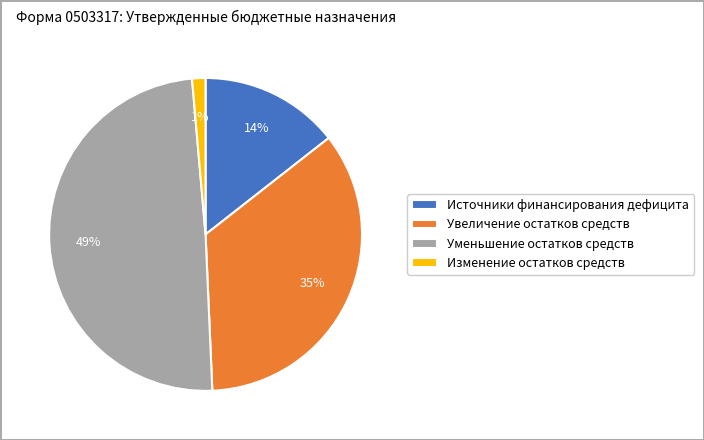

Is it true that Изменение остатков средств is 1% of the pie?

True